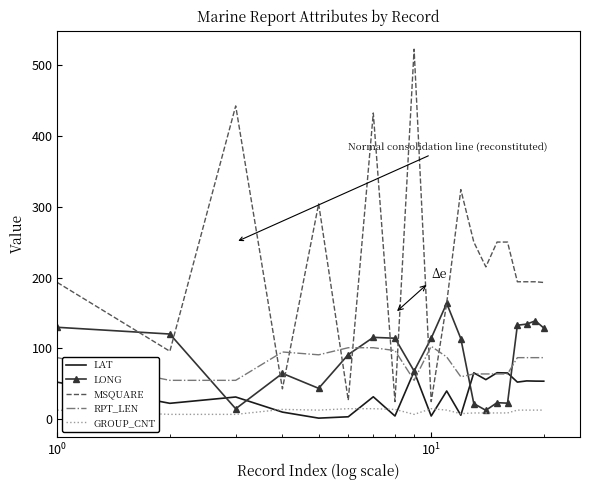

What is the maximum value shown in the chart?

522.0